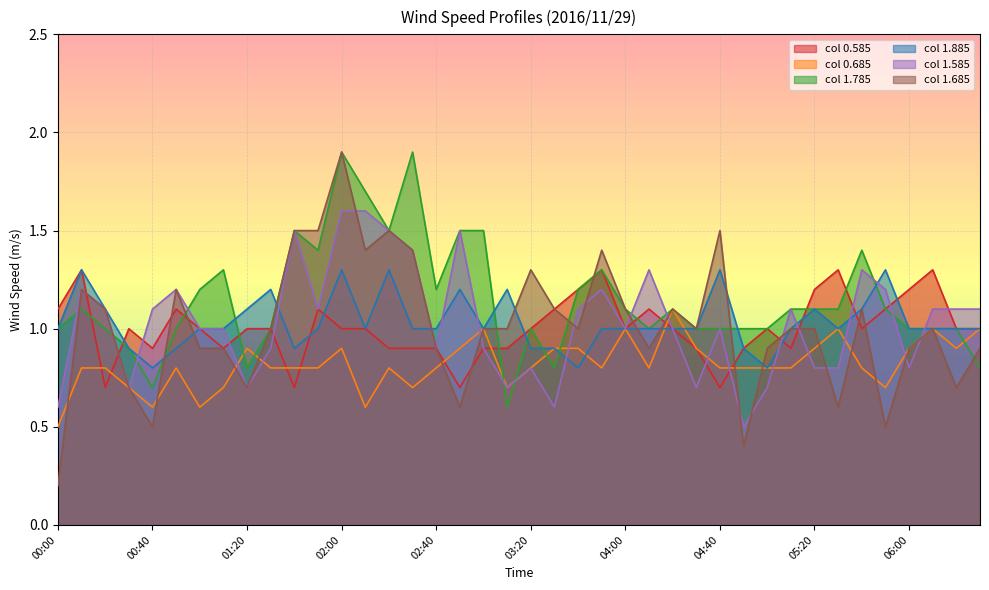

Where is 0.585 nearest to the value 1?

00:30